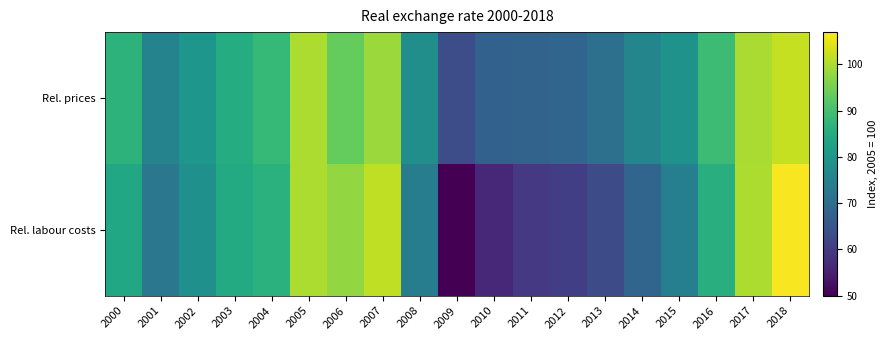

Reading left to right, what are all the values shown in this chart?

Rel. prices: 2000=86.8	2001=75.6	2002=80.0	2003=85.3	2004=88.1	2005=100.0	2006=93.5	2007=98.5	2008=78.1	2009=63.5	2010=67.6	2011=68.2	2012=68.5	2013=71.1	2014=75.9	2015=79.0	2016=89.1	2017=99.7	2018=101.9
Rel. labour costs: 2000=84.1	2001=72.7	2002=78.6	2003=84.8	2004=86.4	2005=100.0	2006=97.7	2007=101.7	2008=73.9	2009=50.1	2010=56.3	2011=59.5	2012=60.5	2013=63.0	2014=68.5	2015=74.5	2016=85.9	2017=99.9	2018=106.5